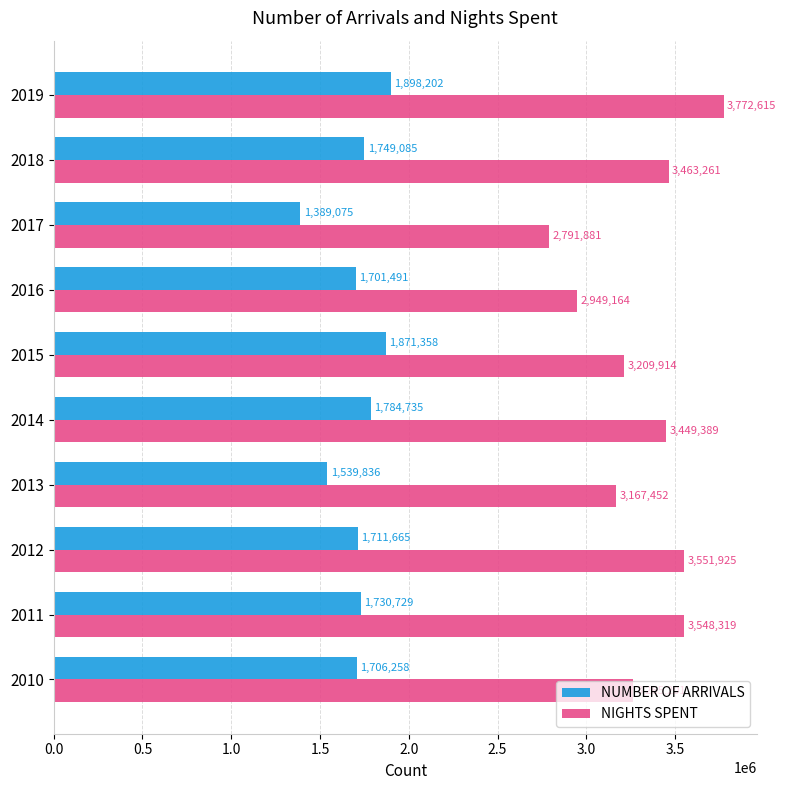

List the series in order of their peak value, highest first.

NIGHTS SPENT, NUMBER OF ARRIVALS